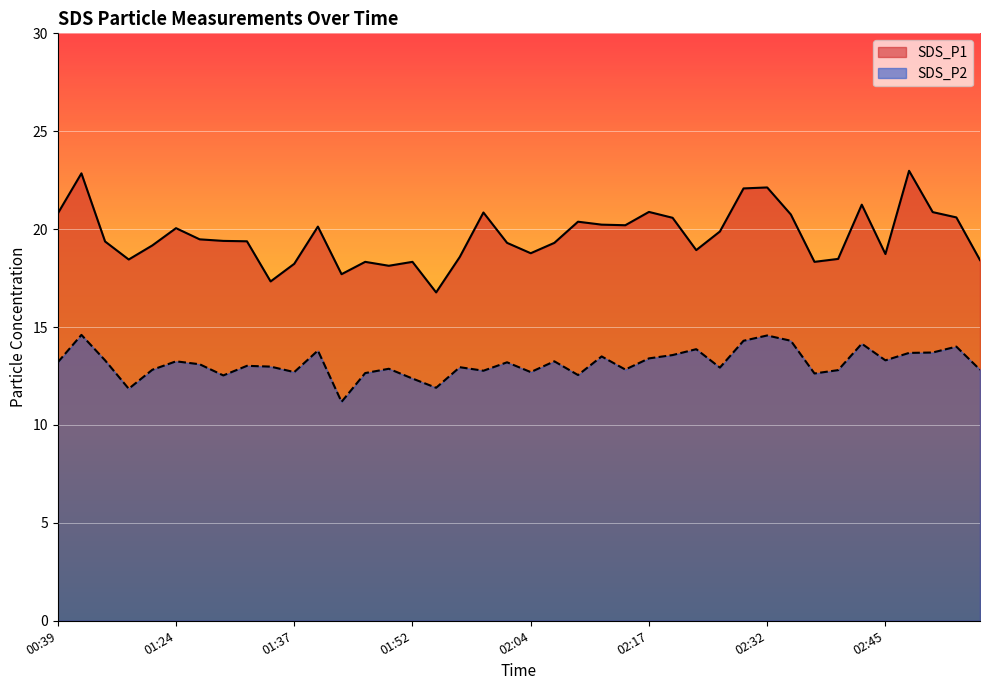

What is the value of the SDS_P2 point at the 27th from the left?

13.6